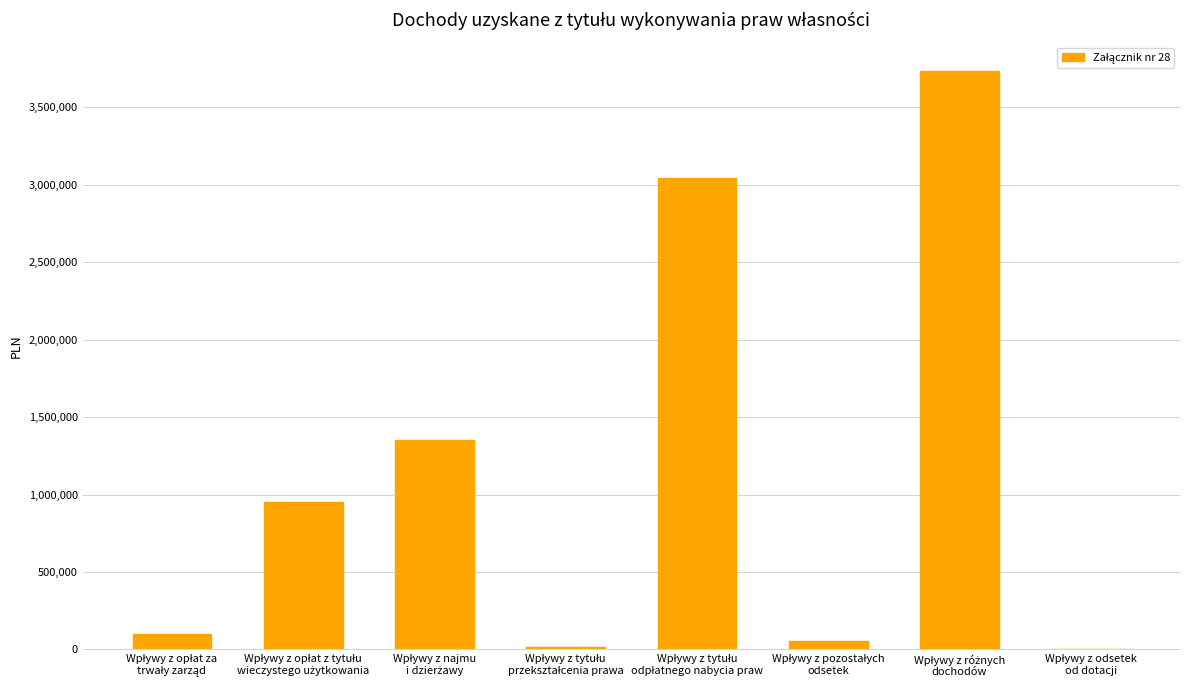

What is the sum of all values?

9248195.8